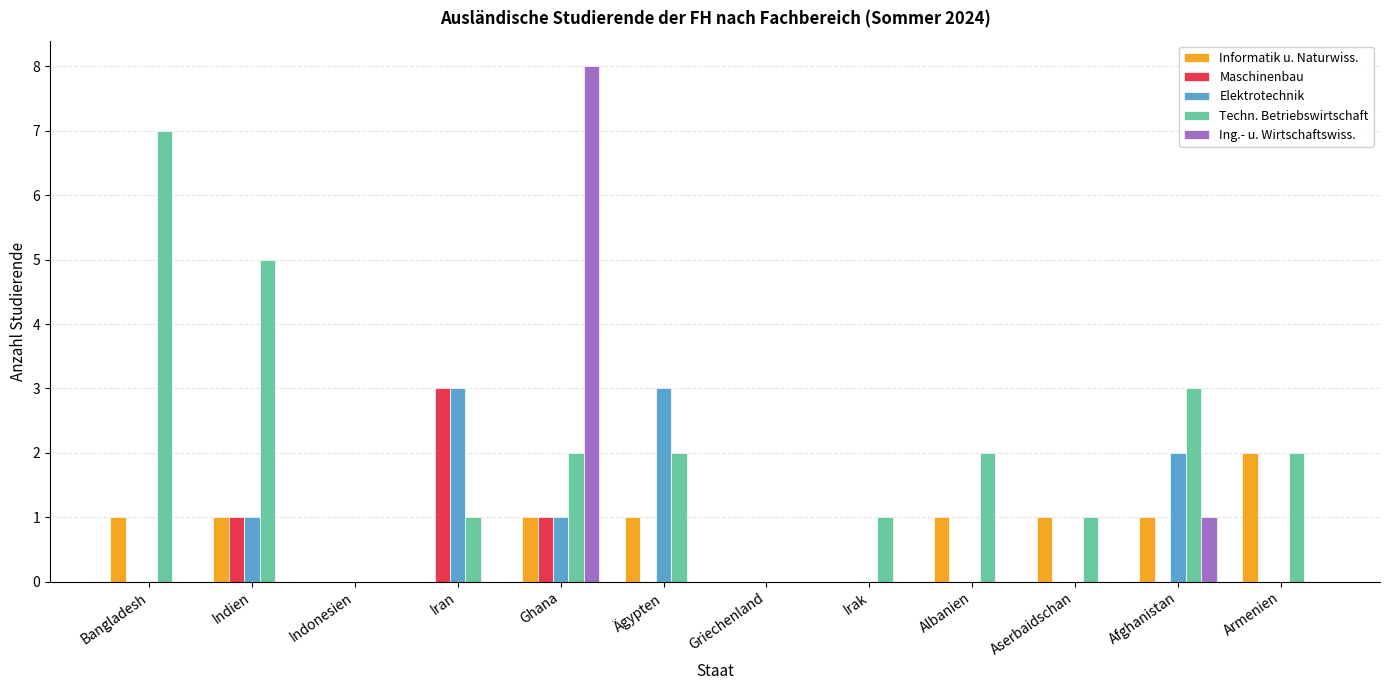

At which category does the chart reach its peak across all series?

Ghana